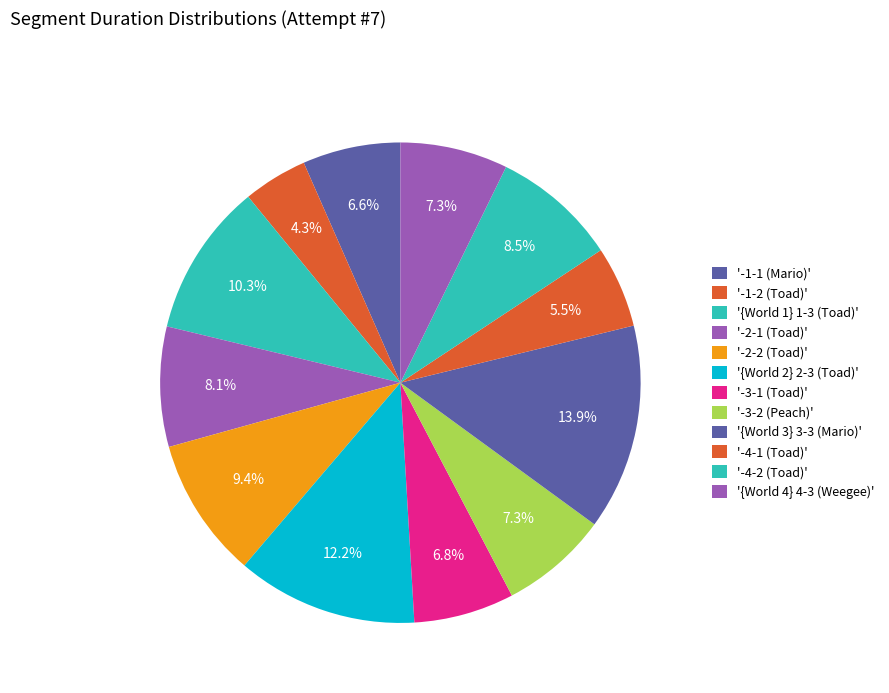

Count the number of slices in the pie.

12